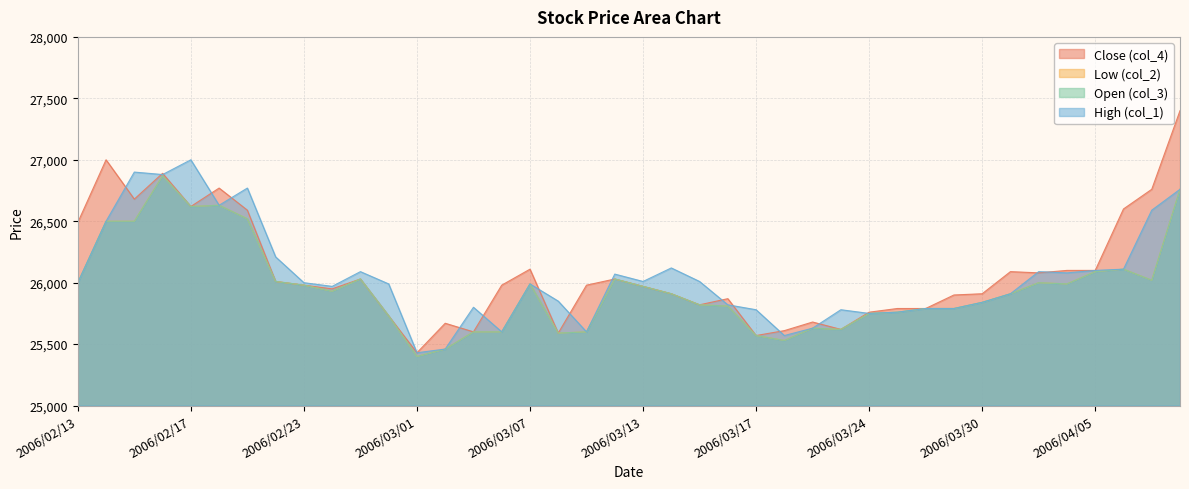

Which category has the highest value in the col_2 series?

2006/02/16